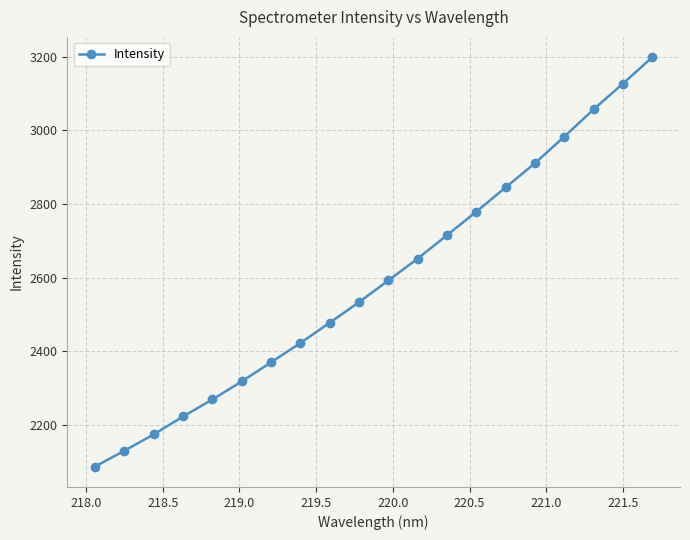

What is the difference between the maximum and minimum values?

1110.7